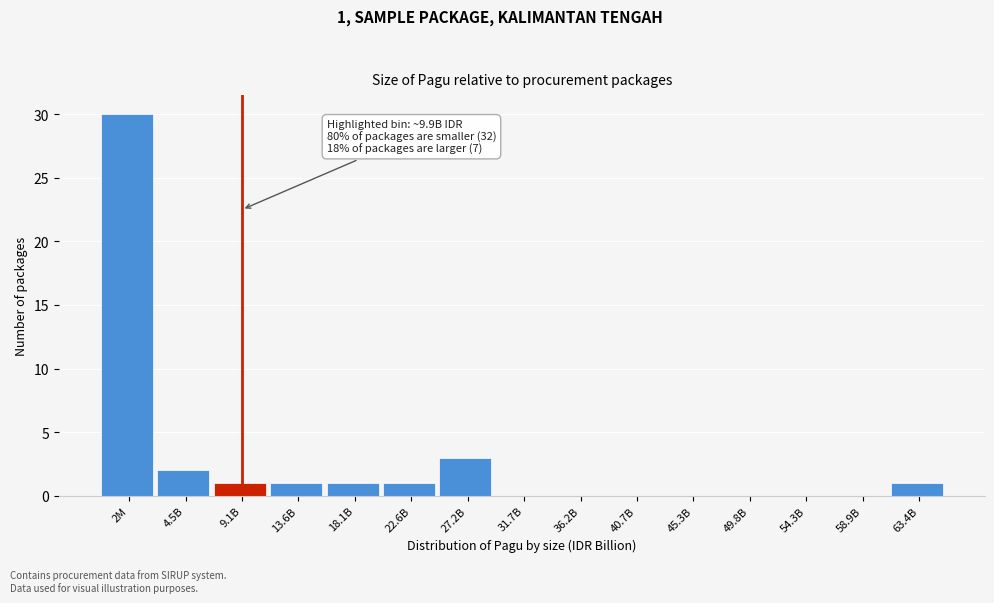

Reading left to right, what are all the values shown in this chart?

2M=30	4.5B=2	9.1B=1	13.6B=1	18.1B=1	22.6B=1	27.2B=3	31.7B=0	36.2B=0	40.7B=0	45.3B=0	49.8B=0	54.3B=0	58.9B=0	63.4B=1